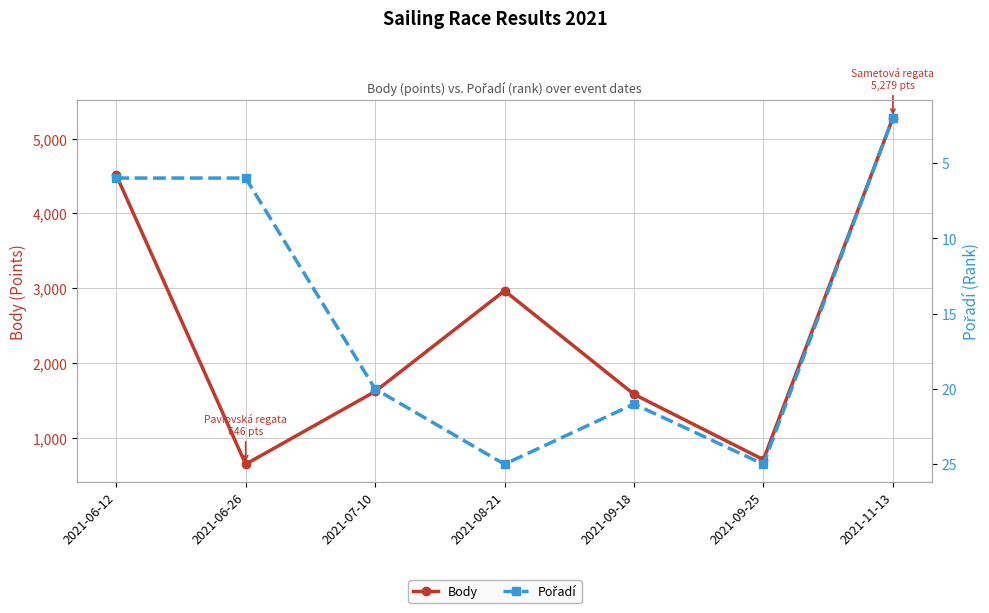

Reading left to right, list all the values displayed in this chart.

Body: 2021-06-12=4515	2021-06-26=646	2021-07-10=1619	2021-08-21=2966	2021-09-18=1582	2021-09-25=707	2021-11-13=5279
Pořadí: 2021-06-12=6	2021-06-26=6	2021-07-10=20	2021-08-21=25	2021-09-18=21	2021-09-25=25	2021-11-13=2